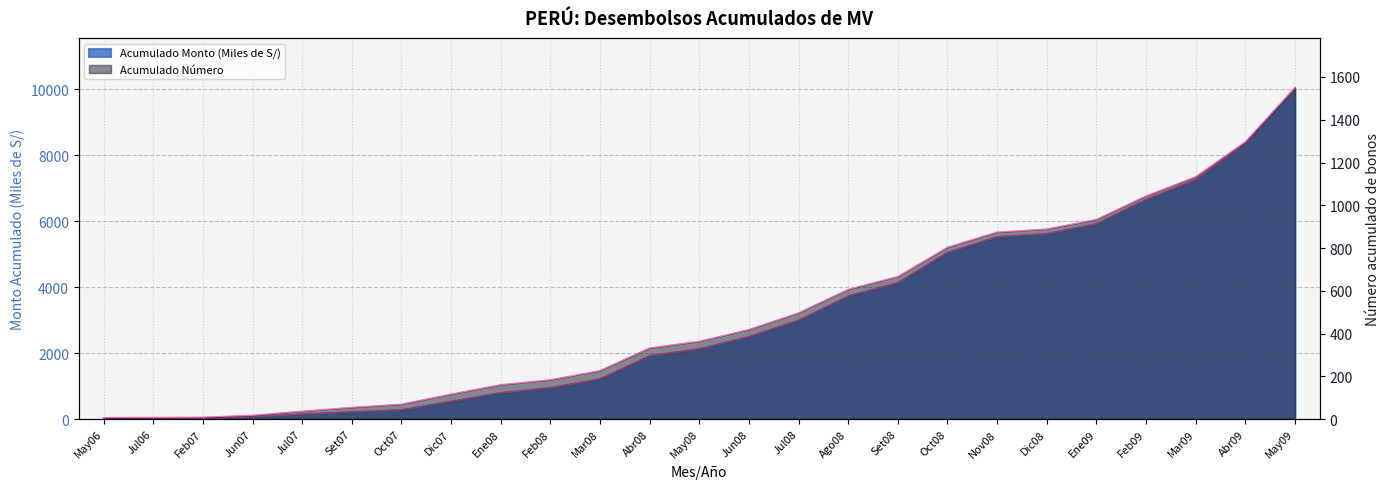

What is the difference between the second highest and minimum values in the Acumulado Monto (Miles de S/) series?

8324.5